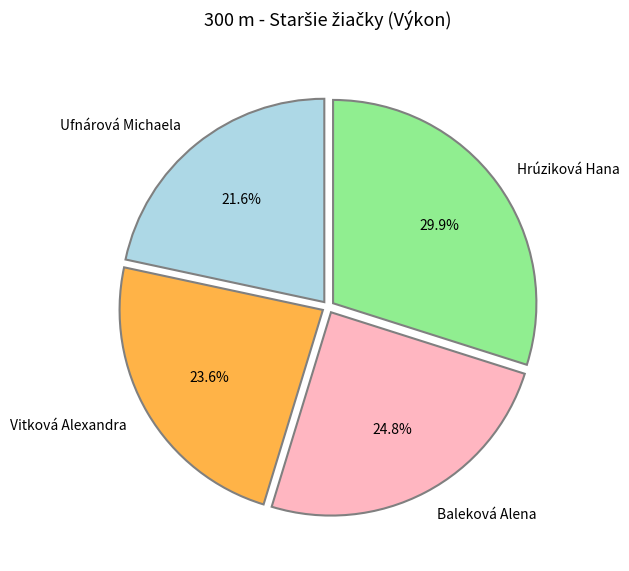

Which category has the biggest portion of the pie?

Hrúziková Hana